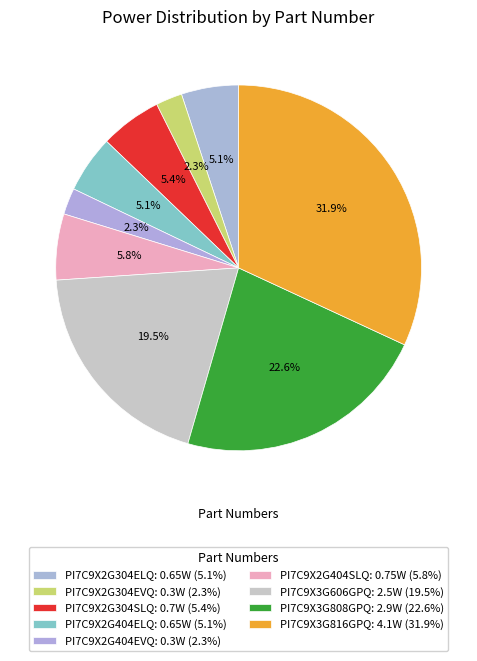

What is the largest slice in the pie chart?

PI7C9X3G816GPQ